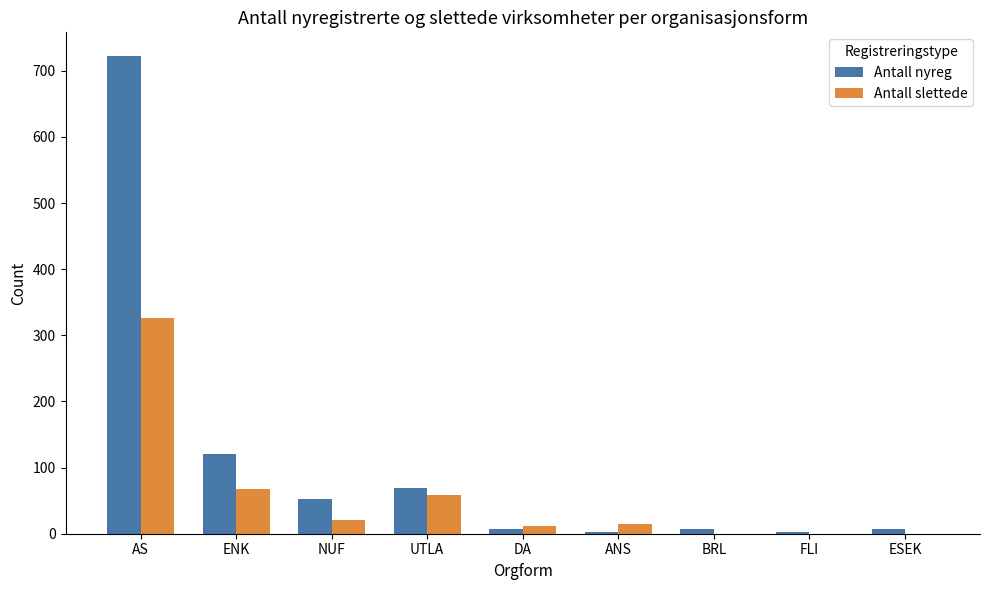

At which category does the chart reach its peak across all series?

AS